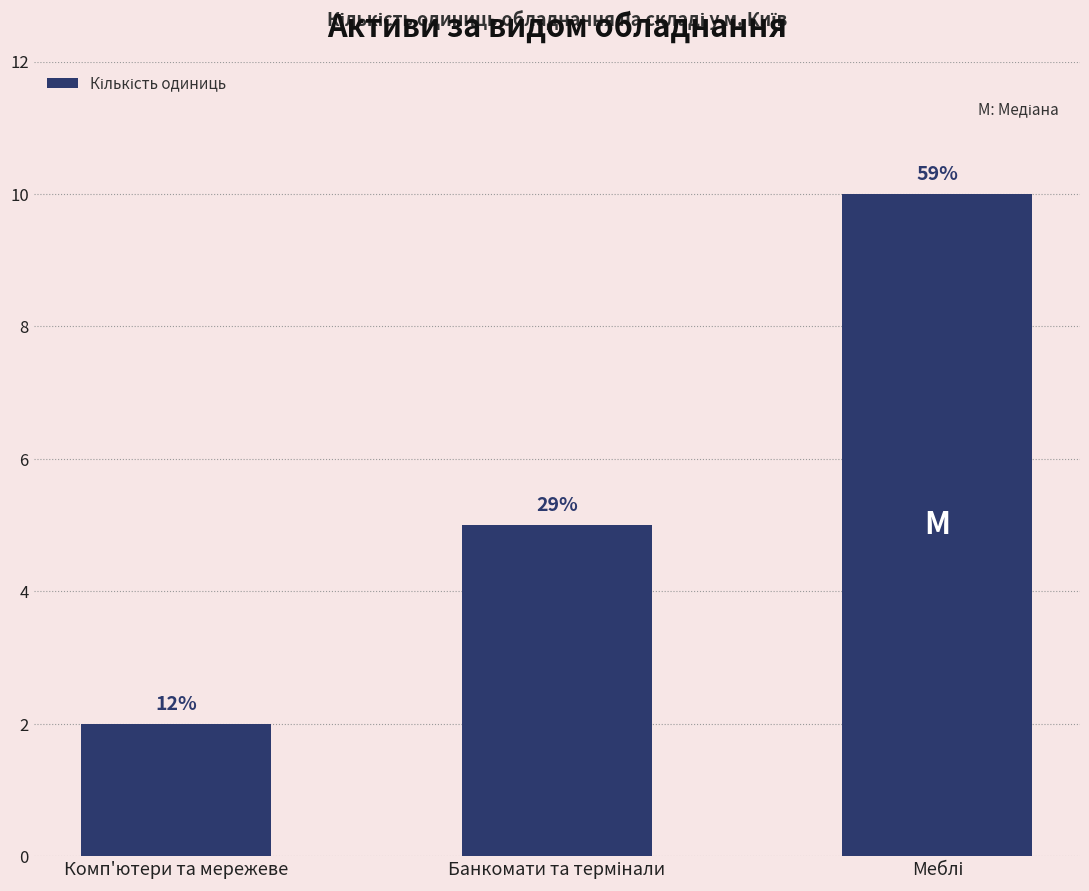

How many bars are there in total?

3